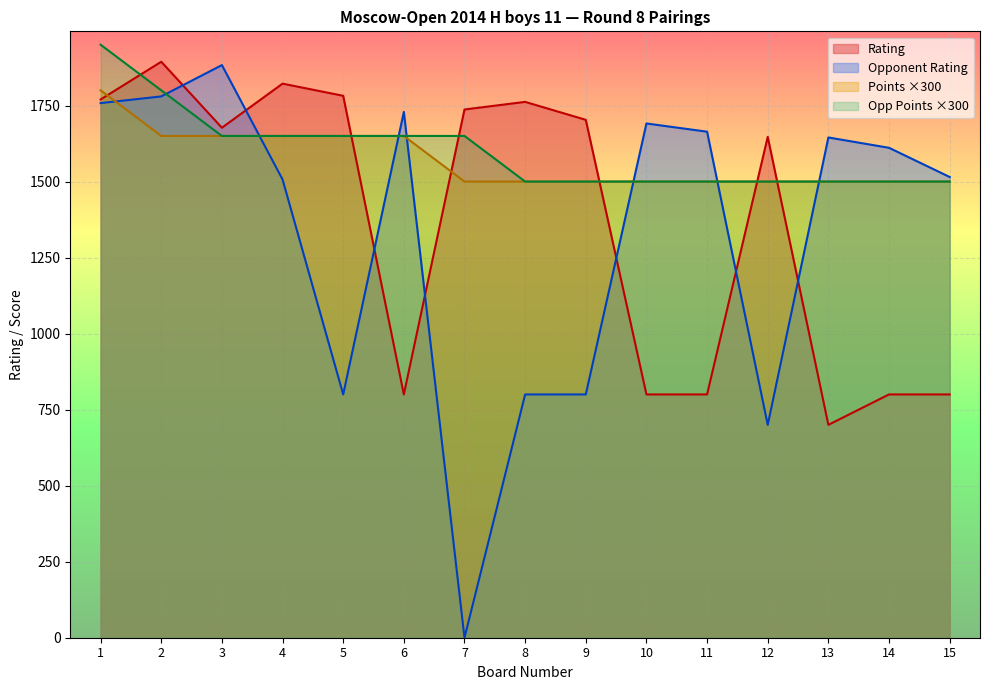

What is the sum of the Opponent Rating values at 15 and 7?

1515